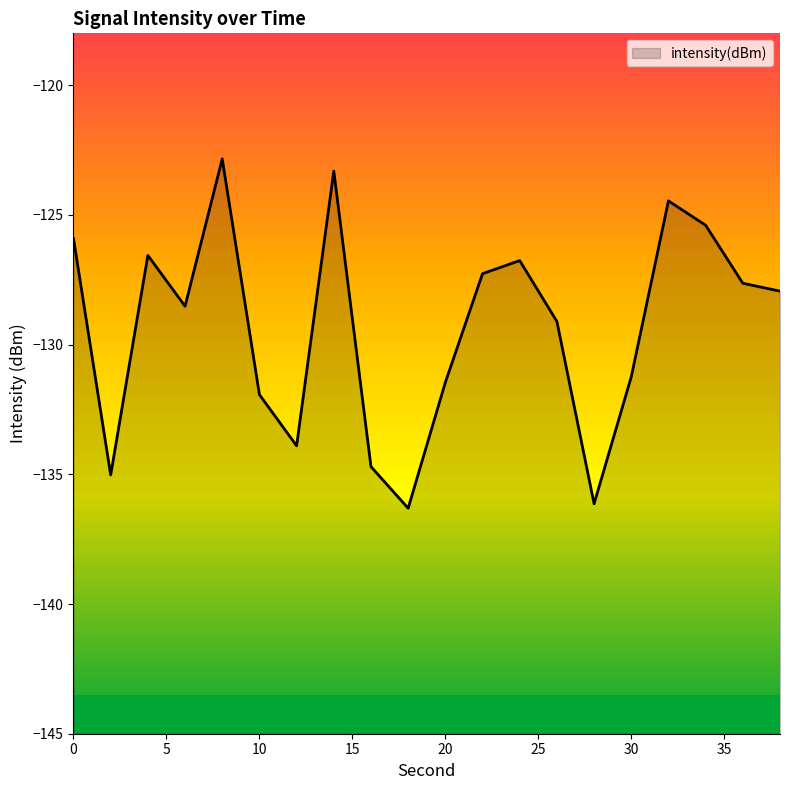

What is the maximum value shown in the chart?

-122.8